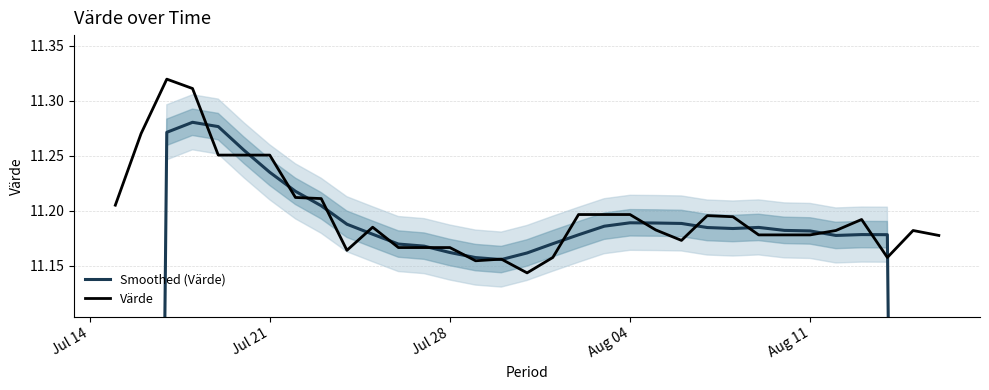

True or false: Värde has a value of 20.1 at 26.

False